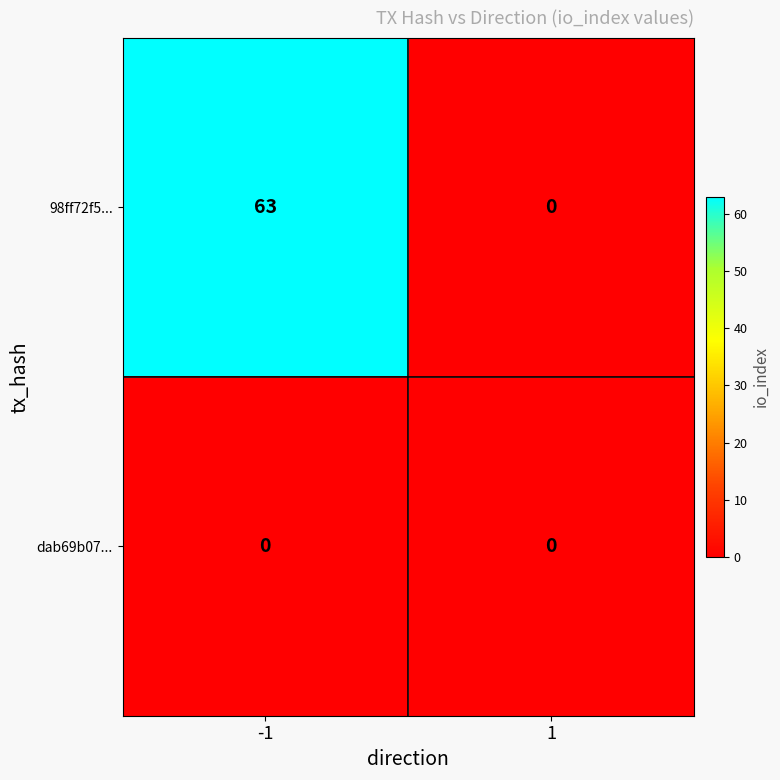

Which series has the largest total across all categories?

98ff72f5...